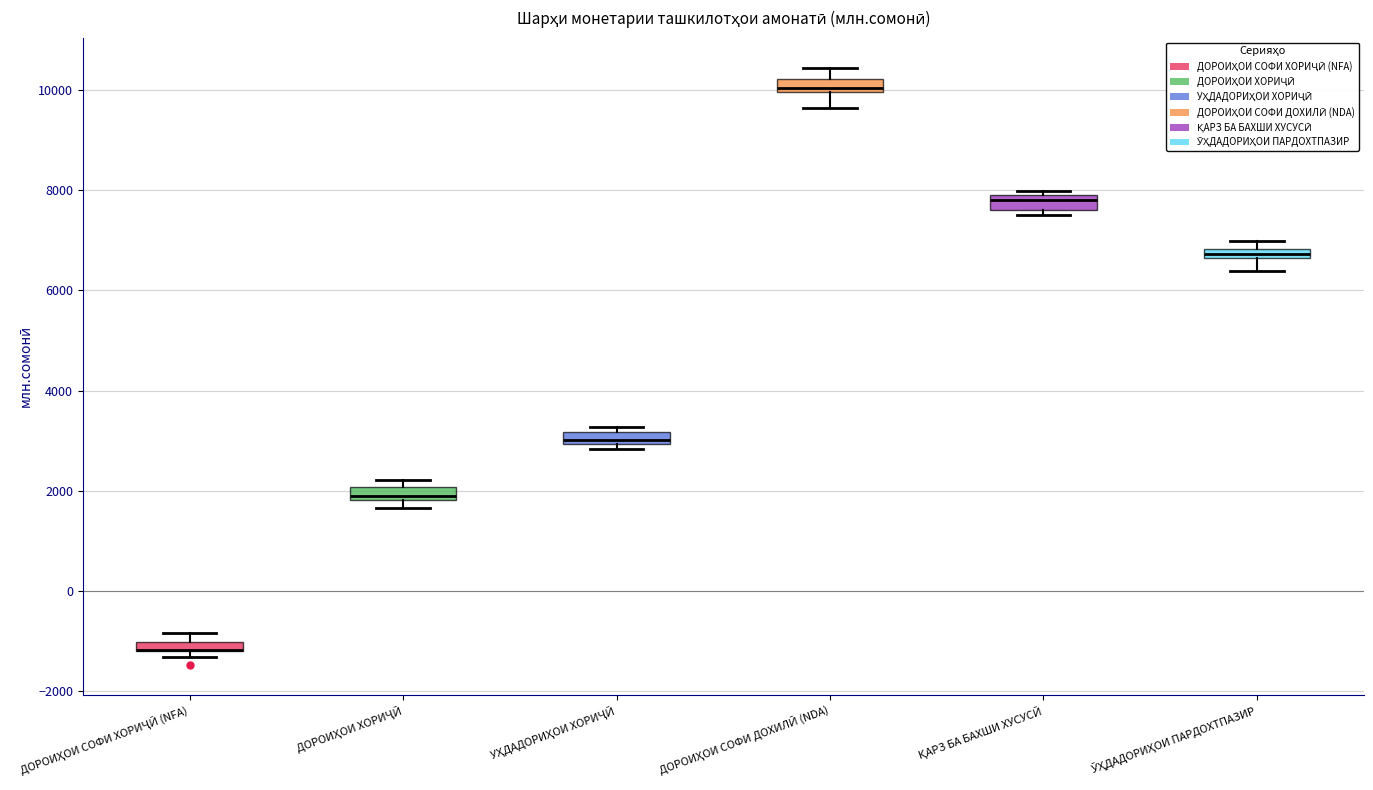

Where is the upper edge of the box for ДОРОИҲОИ СОФИ ХОРИҶӢ (NFA) on the y-axis? The values are not printed on the chart, so give them approximately, as read against the axis.

-1000